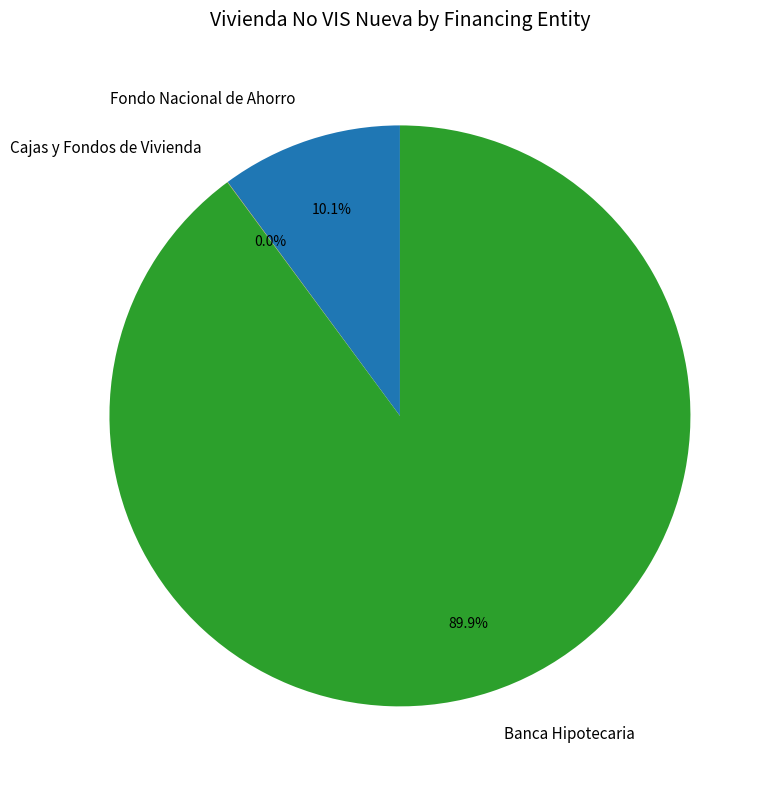

What percentage do Fondo Nacional de Ahorro and Banca Hipotecaria together represent?

100.0%